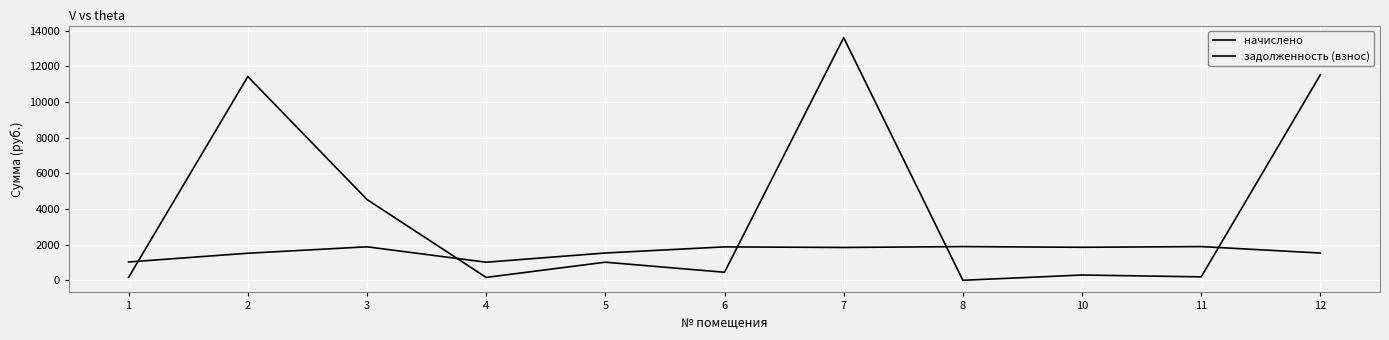

Reading left to right, what are all the values shown in this chart?

начислено: 1027.4	1517.3	1877.9	1013.8	1530.9	1874.5	1840.5	1891.5	1850.7	1891.5	1527.5
задолженность (взнос): 162.6	11427.3	4531.4	161.8	1015.0	450.4	13606.9	0.2	295.8	193.0	11530.3